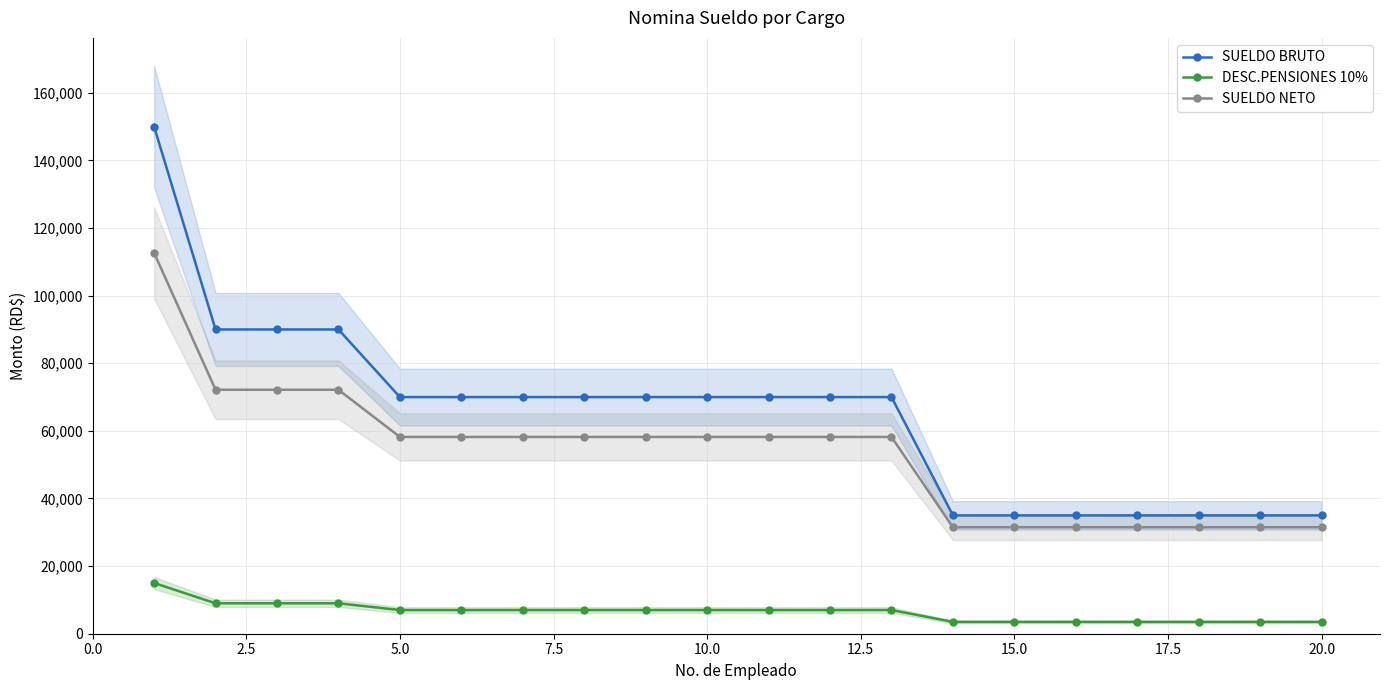

True or false: SUELDO BRUTO and DESC.PENSIONES 10% intersect in this chart.

False